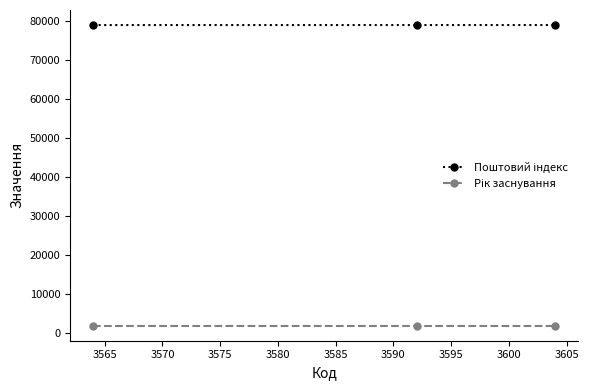

What is the minimum value shown in the chart?

2000